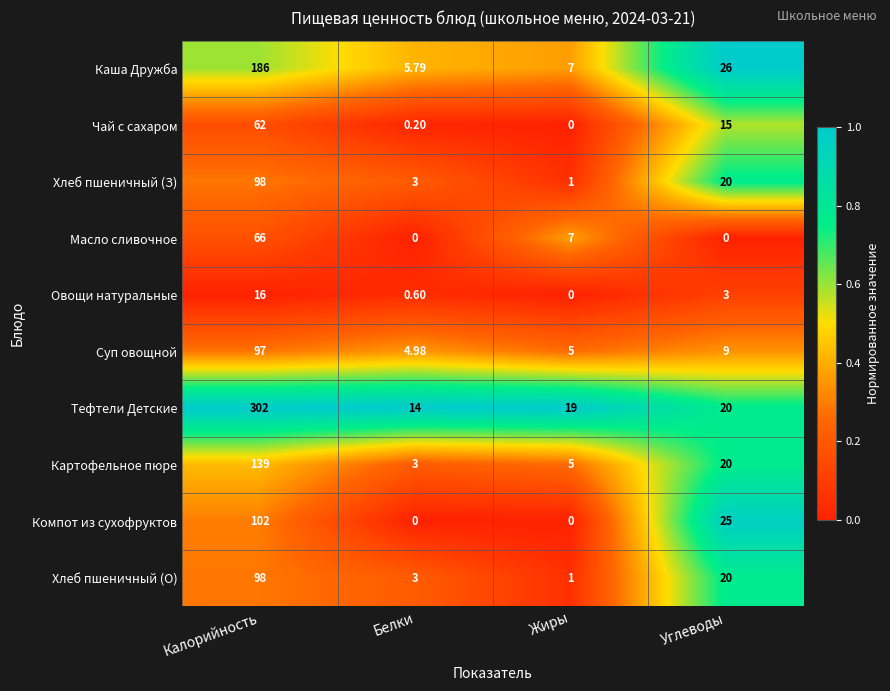

At which category is the sum across all series the highest?

Калорийность